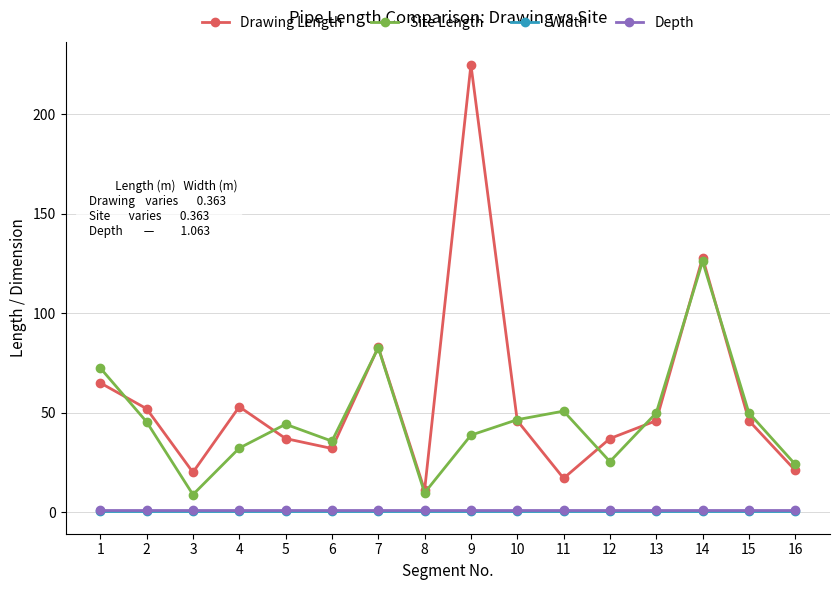

What is the value of the Site Length point at the 15th from the left?

49.9